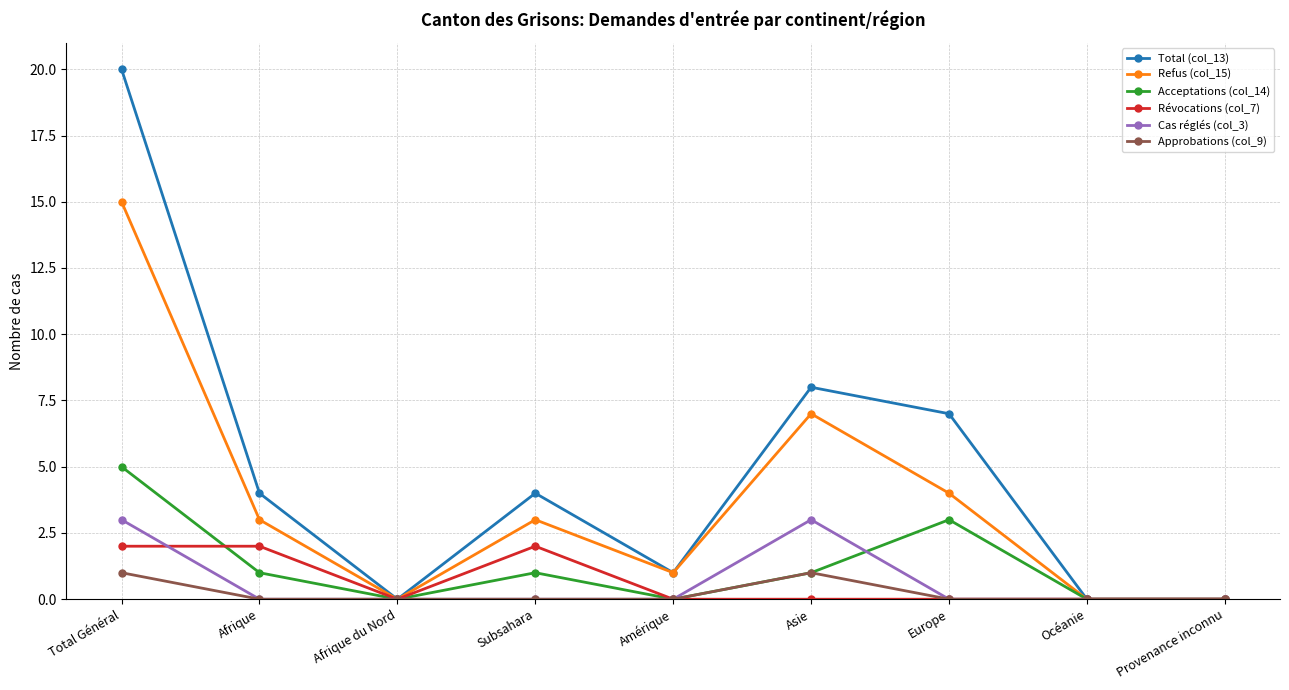

What is the label of the 9th point from the right?

Total Général